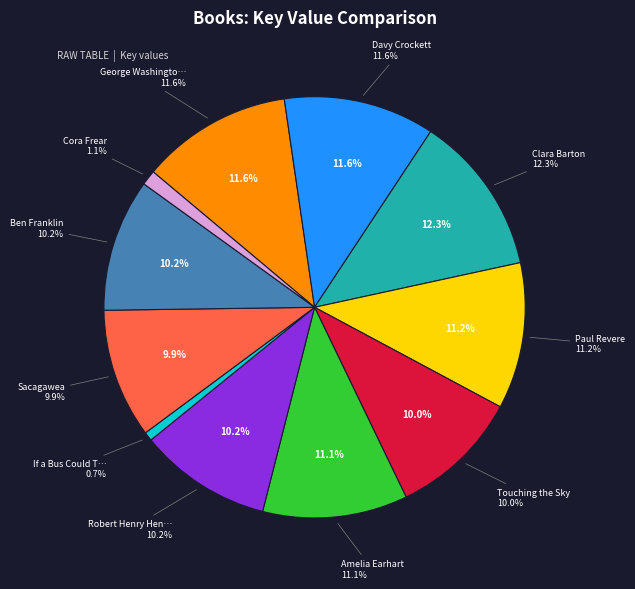

How much of the chart is everything except Clara Barton?

87.7%